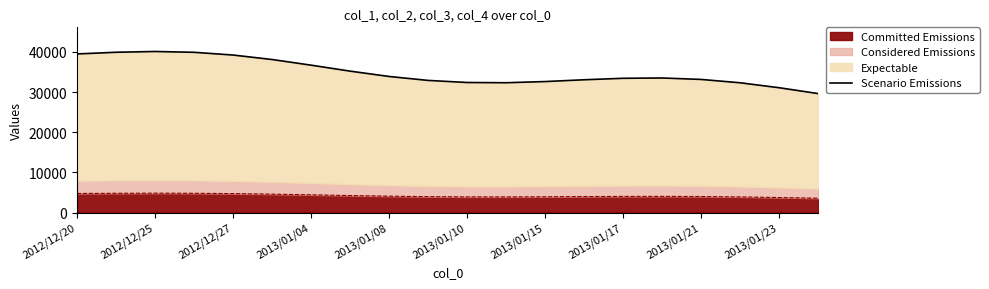

What is the maximum value for Committed Emissions?

4814.9